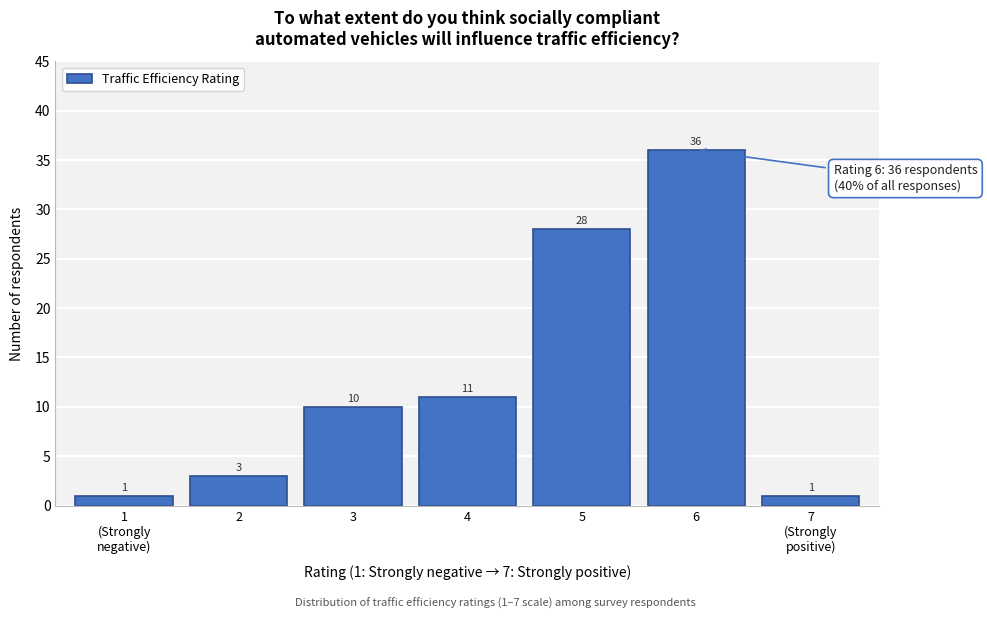

Reading left to right, list all the values displayed in this chart.

1	3	10	11	28	36	1